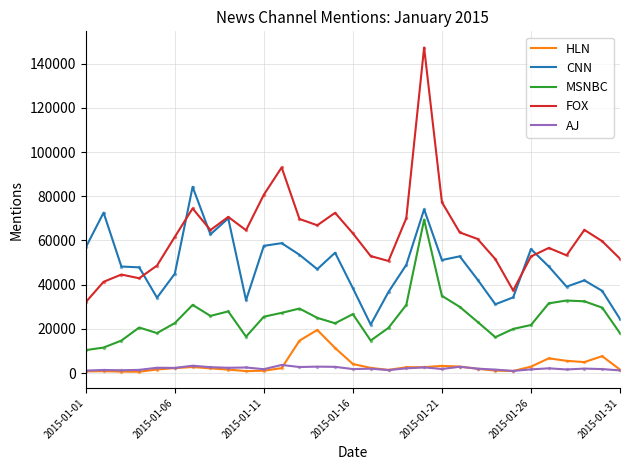

List the series in order of their peak value, lowest first.

AJ, HLN, MSNBC, CNN, FOX